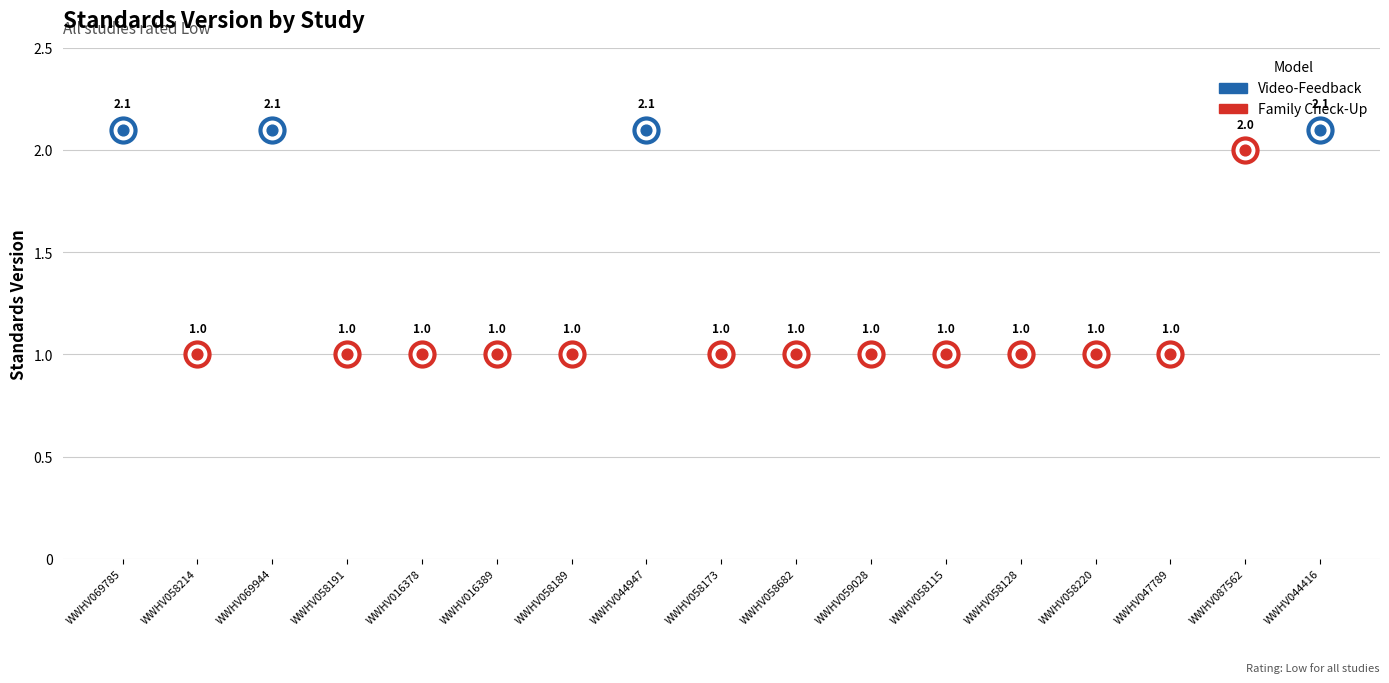

Which has a higher value, WWHV058189 or WWHV016378?

WWHV058189